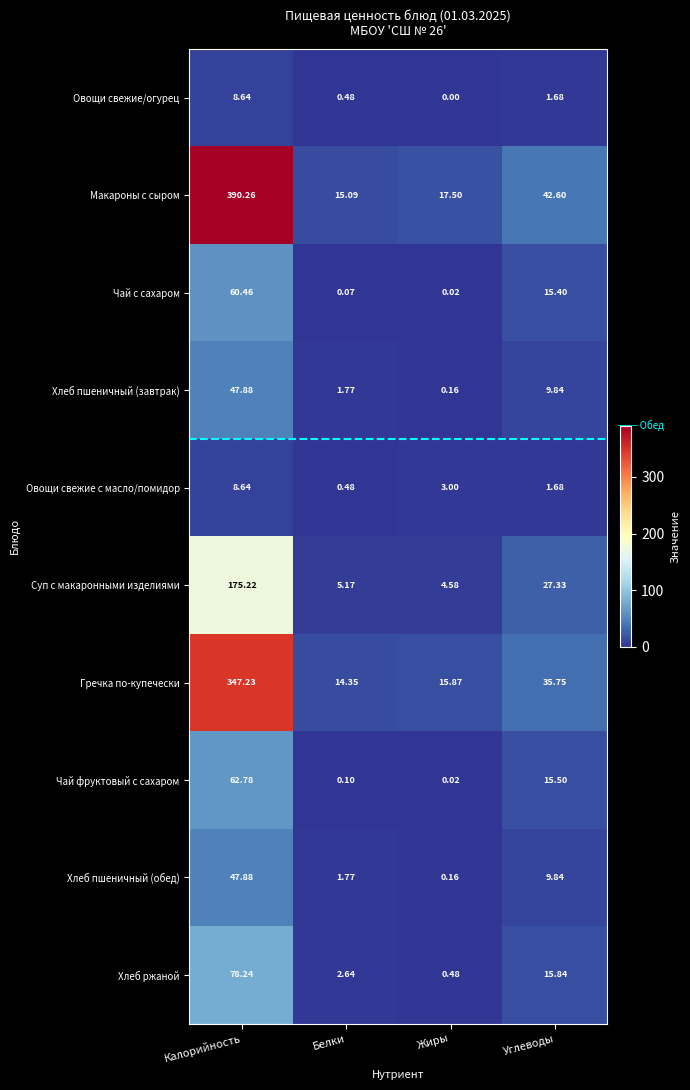

Which series has the largest range (max minus min)?

Макароны с сыром